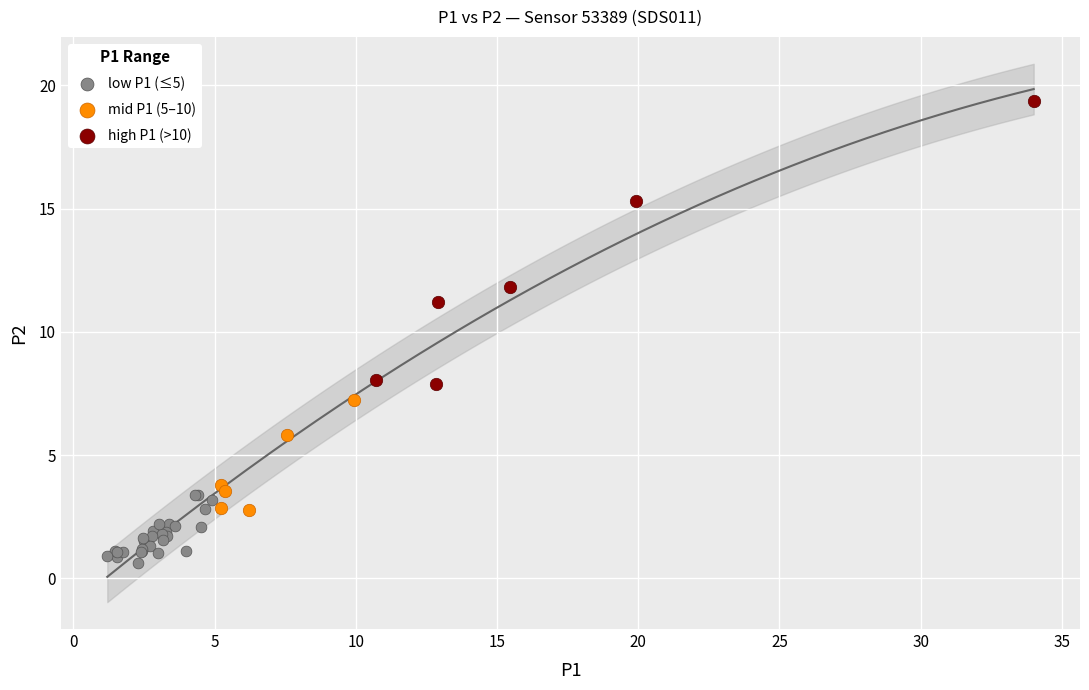

What are all the series names shown in the legend?

low P1 (≤5), mid P1 (5–10), high P1 (>10)